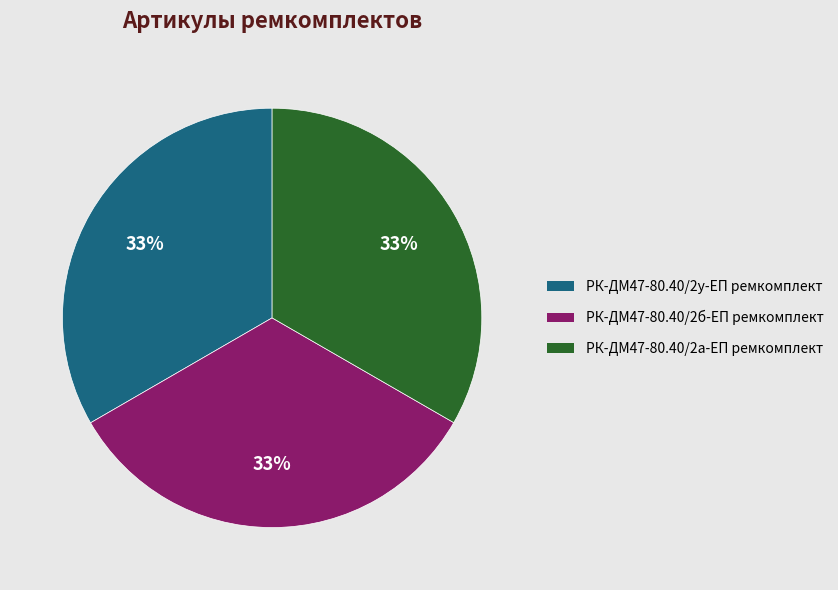

Do РК-ДМ47-80.40/2б-ЕП ремкомплект and РК-ДМ47-80.40/2у-ЕП ремкомплект together represent more than half of the pie?

Yes